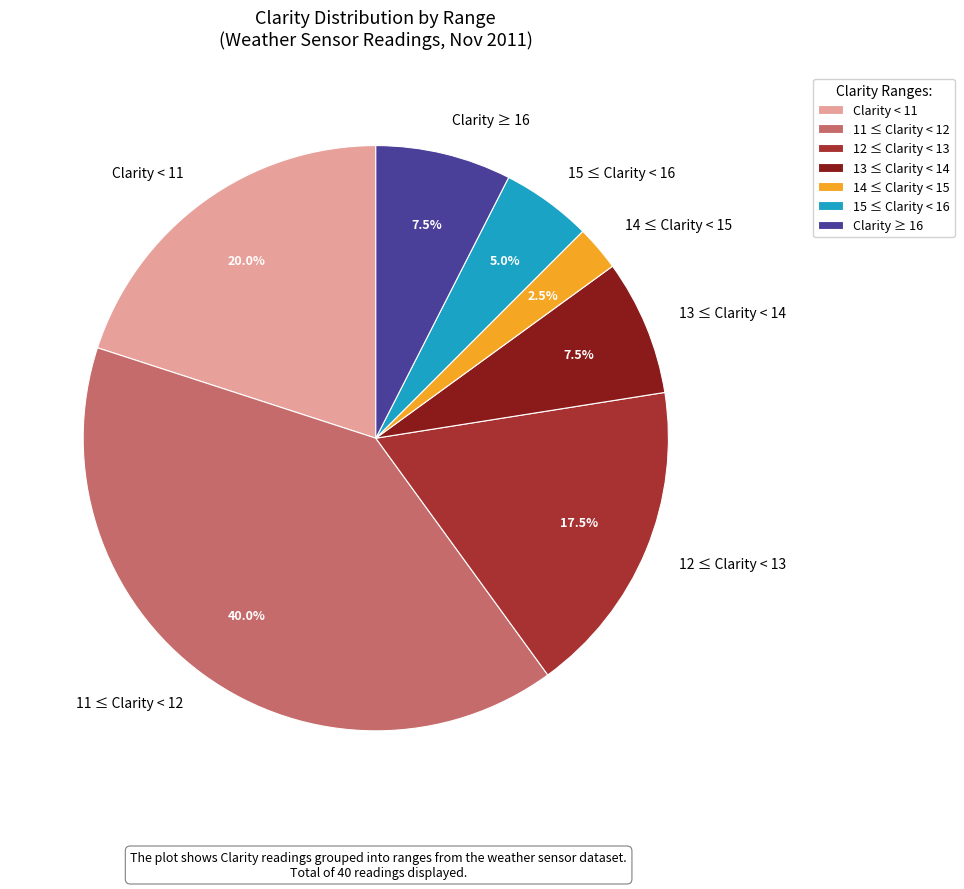

Does 11 ≤ Clarity < 12 represent more than half of the total?

No